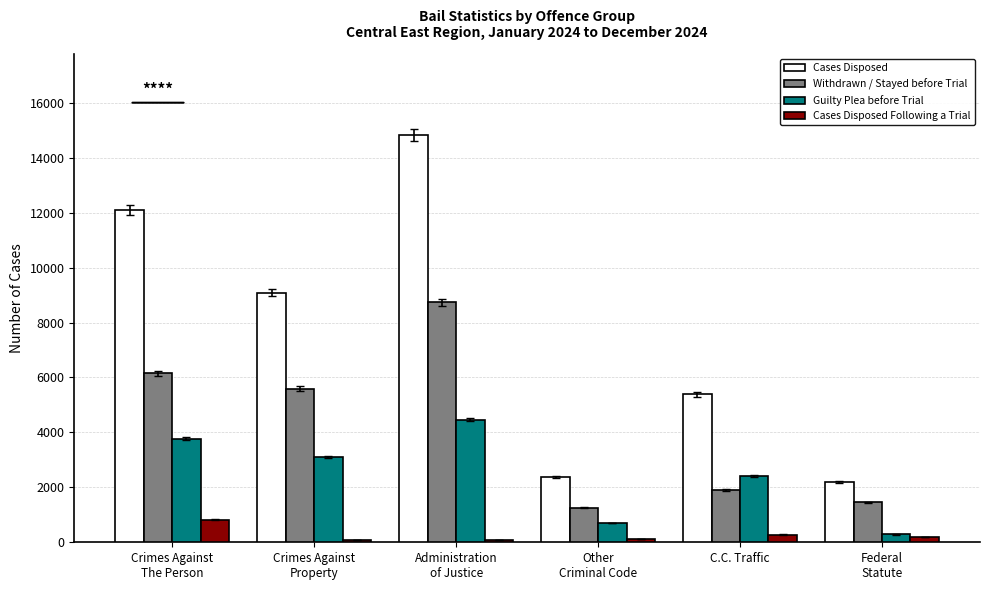

List the series in order of their overall mean, lowest first.

Cases Disposed Following a Trial, Guilty Plea before Trial, Withdrawn / Stayed before Trial, Cases Disposed